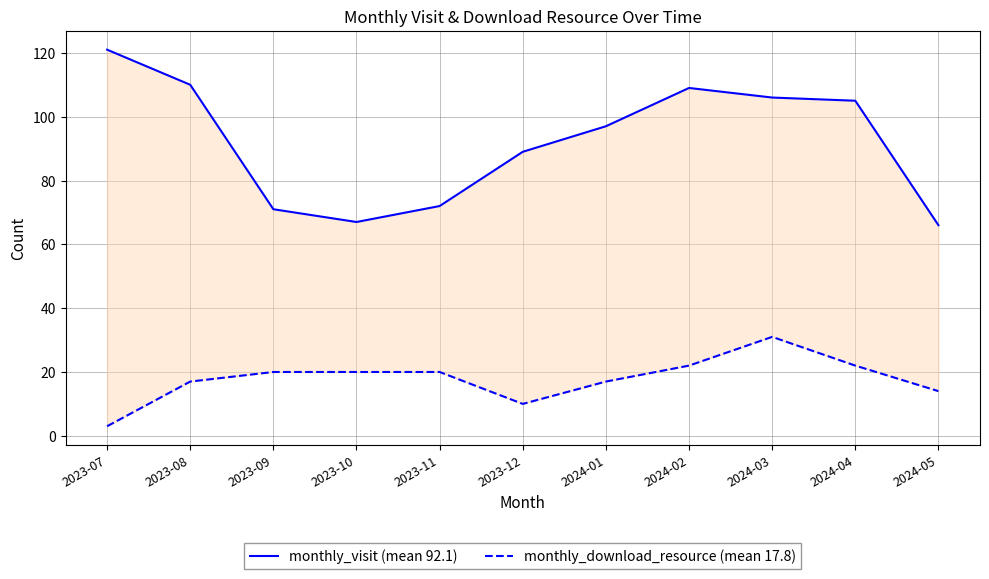

List the series in order of their overall mean, lowest first.

monthly_download_resource (mean 17.8), monthly_visit (mean 92.1)